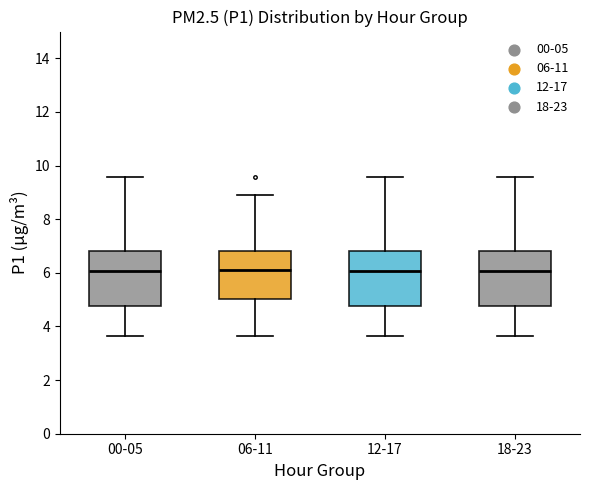

Reading left to right, read every box against the y-axis: the position of its median line, the range the box covers, and the ends of its whiskers. The values are not printed on the chart, so give them approximately, as read against the axis.

00-05: median 6.0, box 4.8 to 6.8, whiskers 3.6 to 9.6
06-11: median 6.2, box 5.0 to 6.8, whiskers 3.6 to 9.0
12-17: median 6.0, box 4.8 to 6.8, whiskers 3.6 to 9.6
18-23: median 6.0, box 4.8 to 6.8, whiskers 3.6 to 9.6